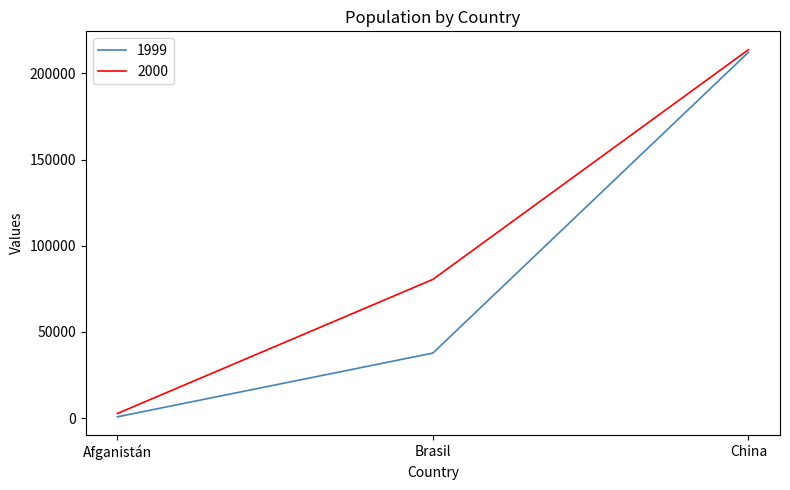

Which series has the largest range (max minus min)?

1999